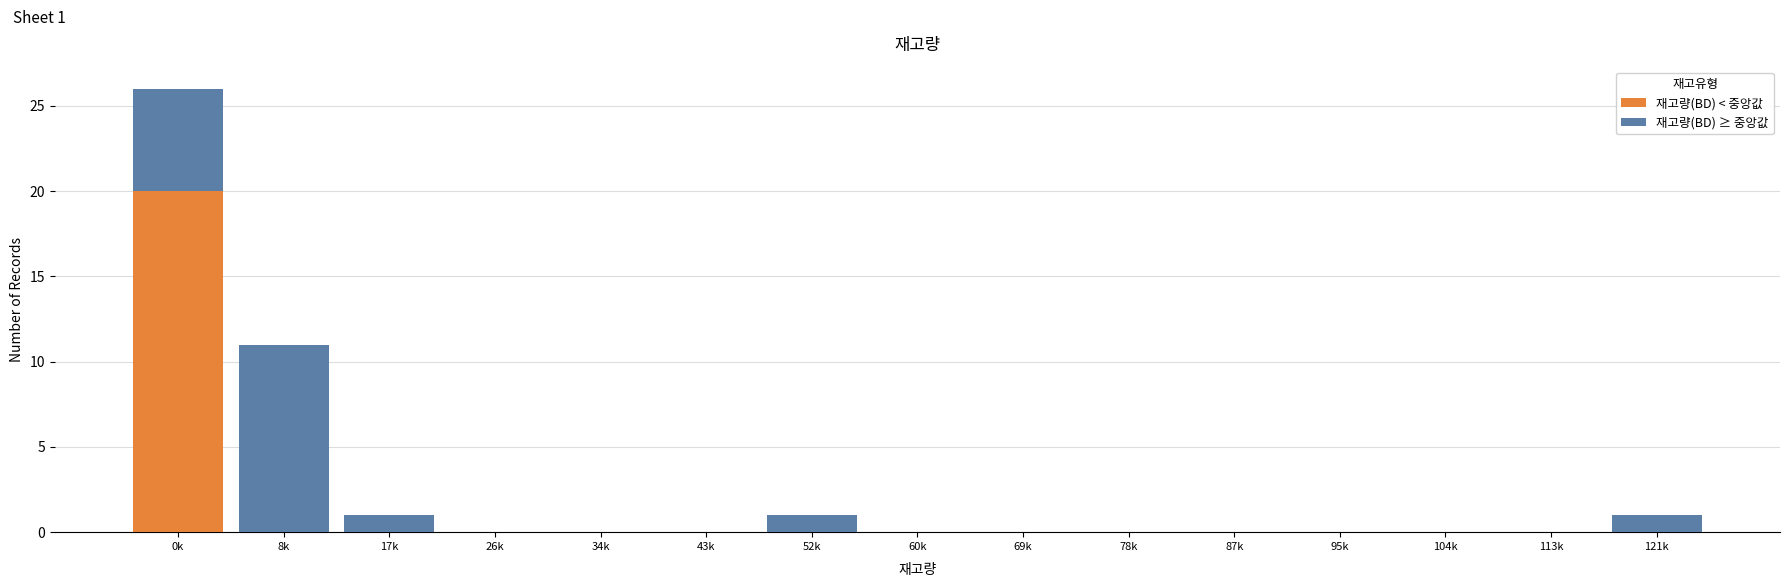

Reading left to right, list the values for the 재고량(BD) < 중앙값 series.

0k=20	8k=0	17k=0	26k=0	34k=0	43k=0	52k=0	60k=0	69k=0	78k=0	87k=0	95k=0	104k=0	113k=0	121k=0